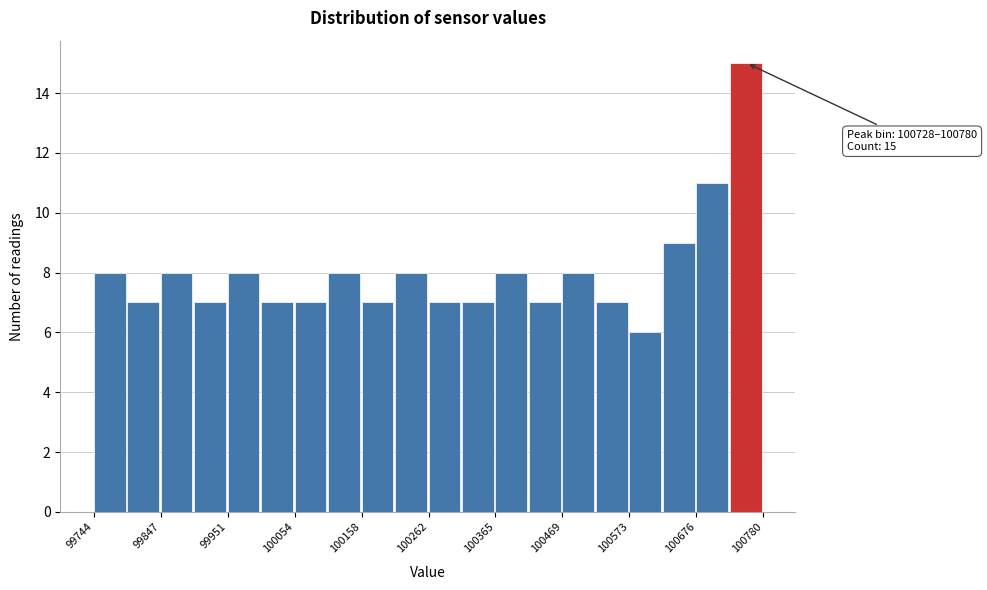

Read against the x-axis, roughly where is the centre of the tallest bar?

100760